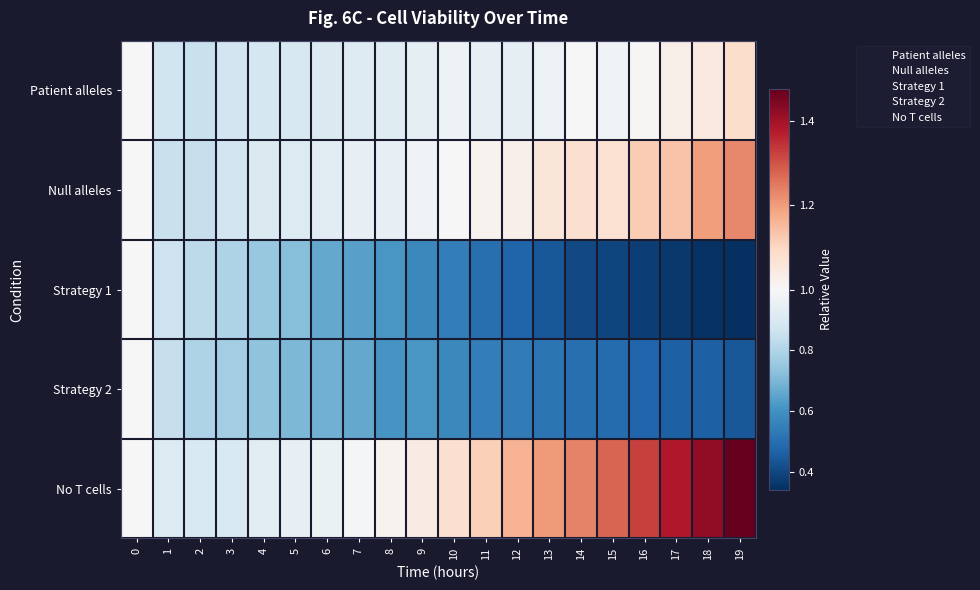

What is the total value across all series at 16?

4.3